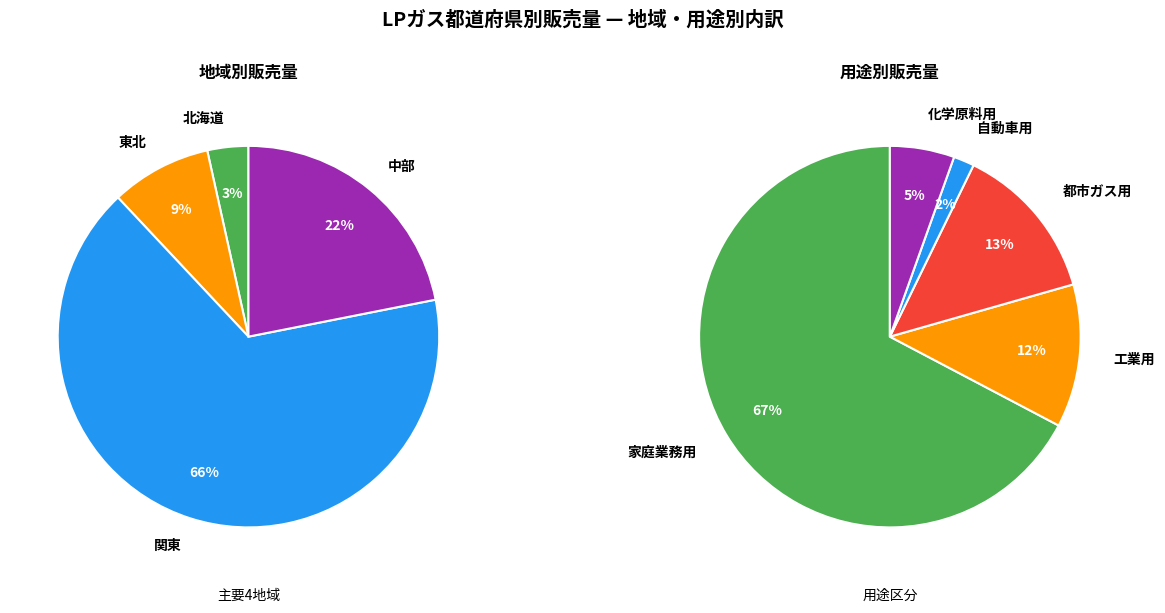

Which has a higher value, 東北 or 中部?

中部